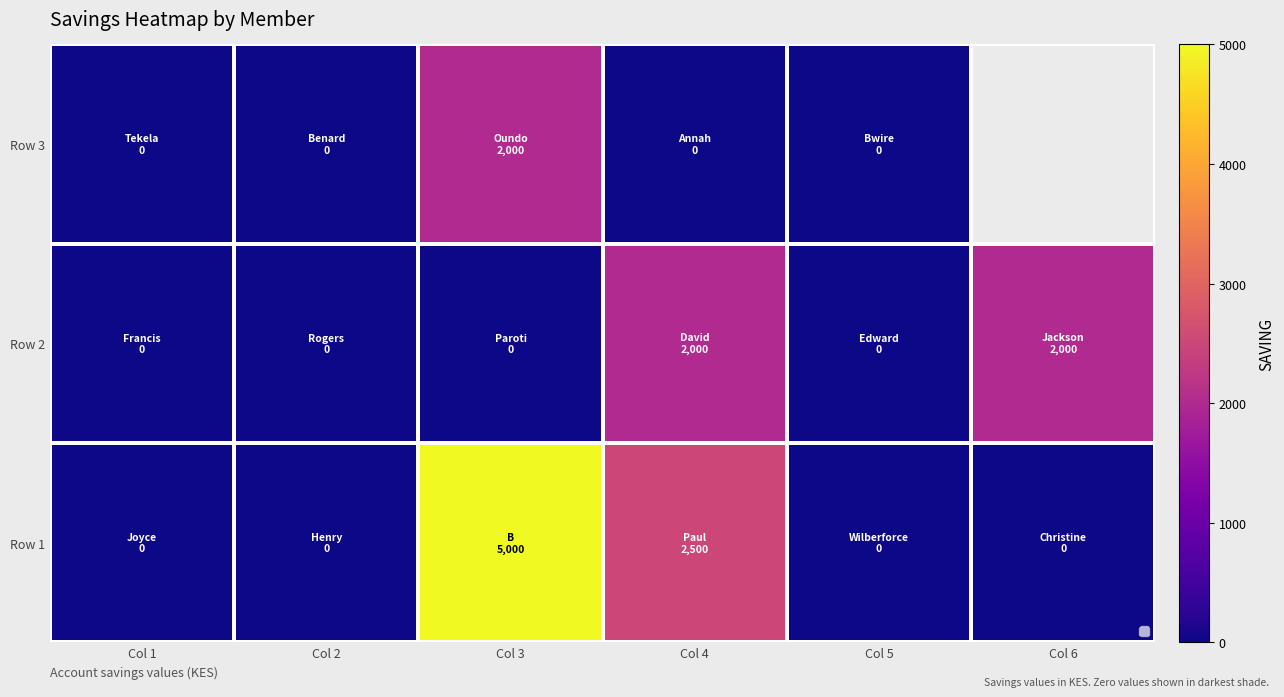

Which has a higher value, Col 4 or Col 6?

Col 4